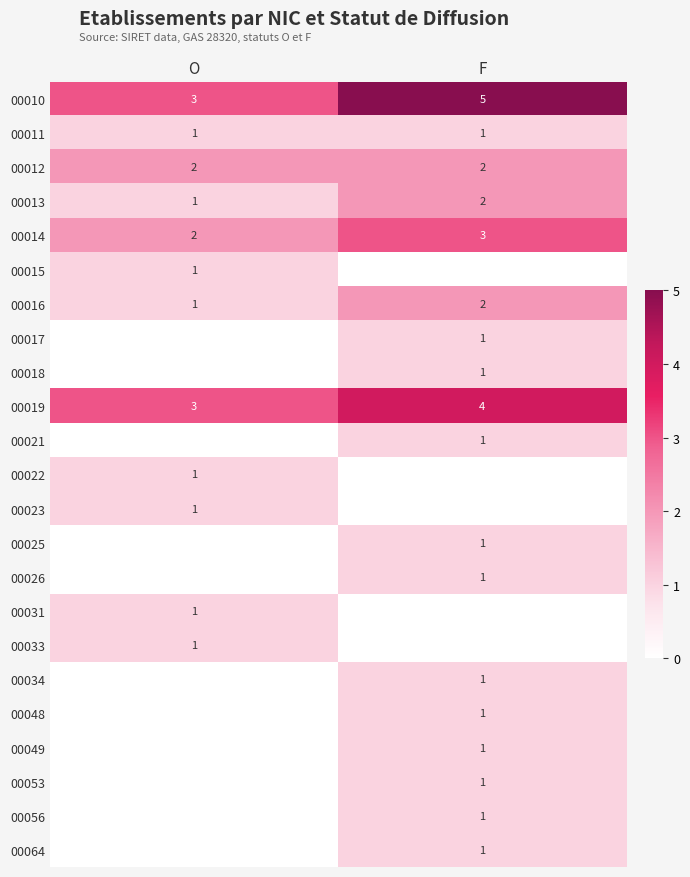

The value of 00064 at F is 1. True or false?

False